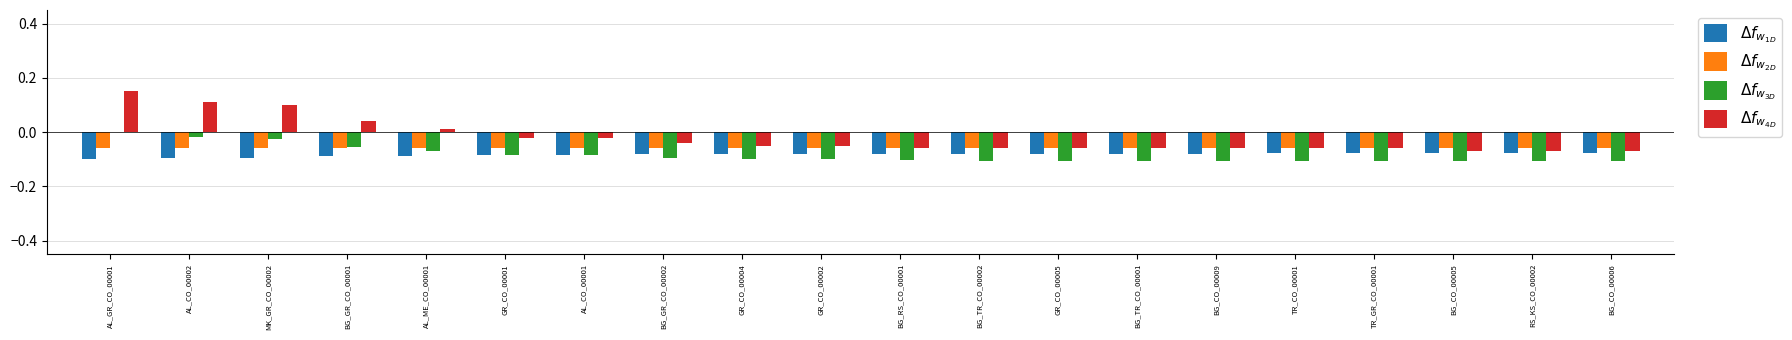

What is the total value across all series at TR_CO_00001?

-0.3